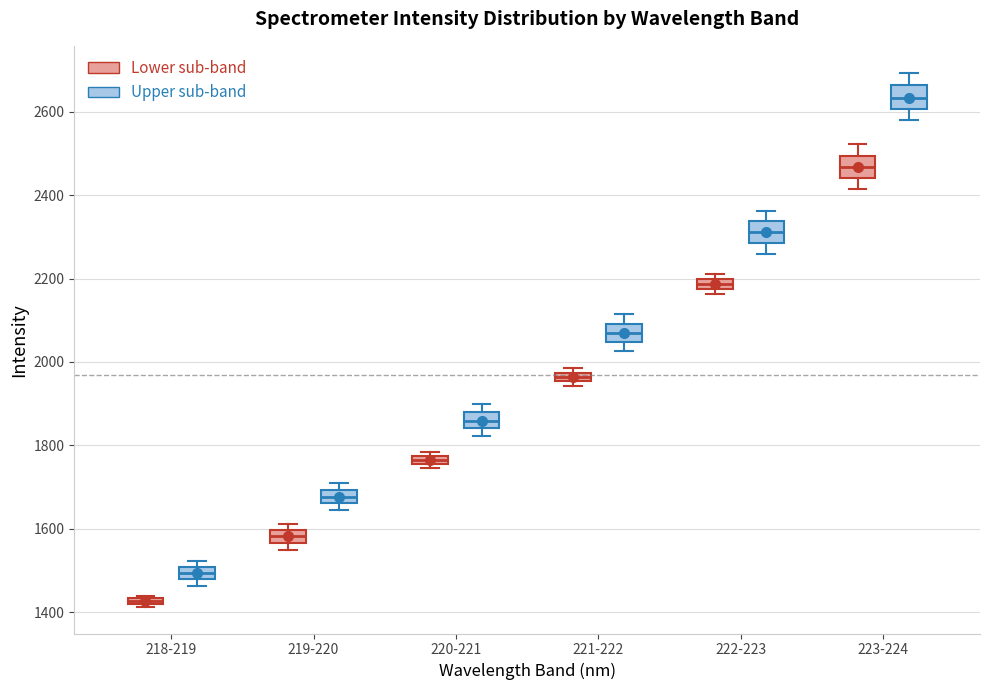

Which box has the lowest median line?

218-219 (Lower sub-band)